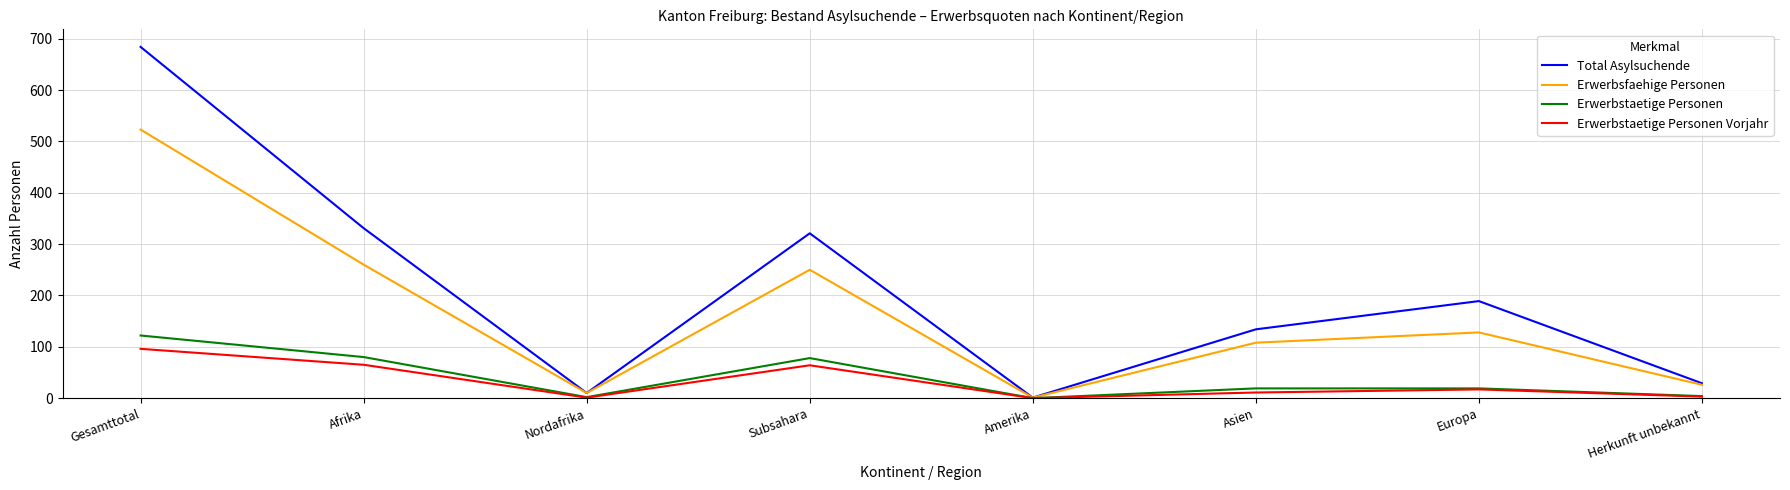

In Total Asylsuchende, how many points are lower than both neighbors (excluding endpoints)?

2